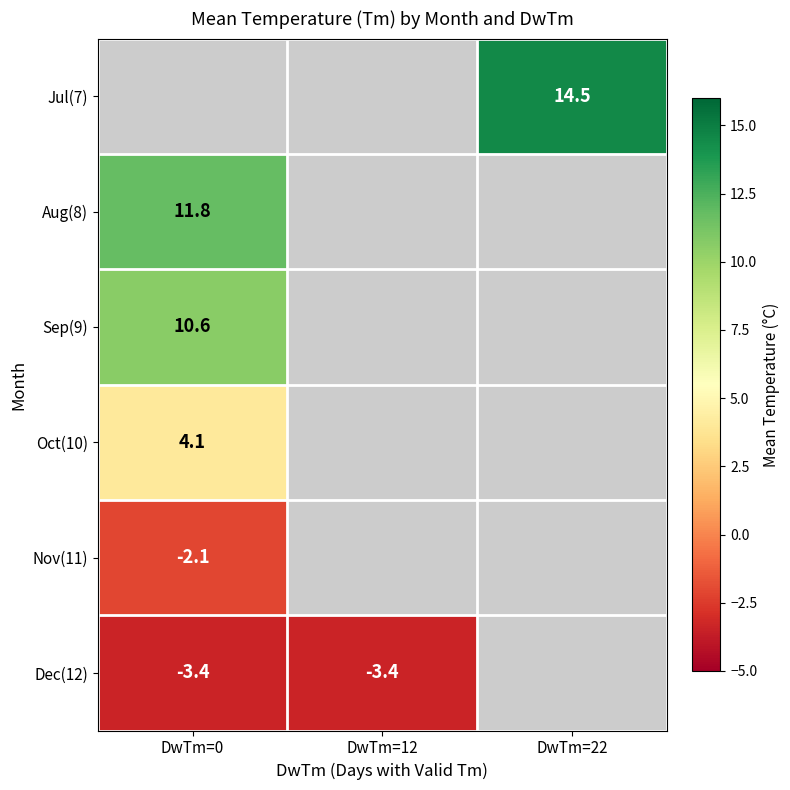

What is the smallest value displayed?

-3.4